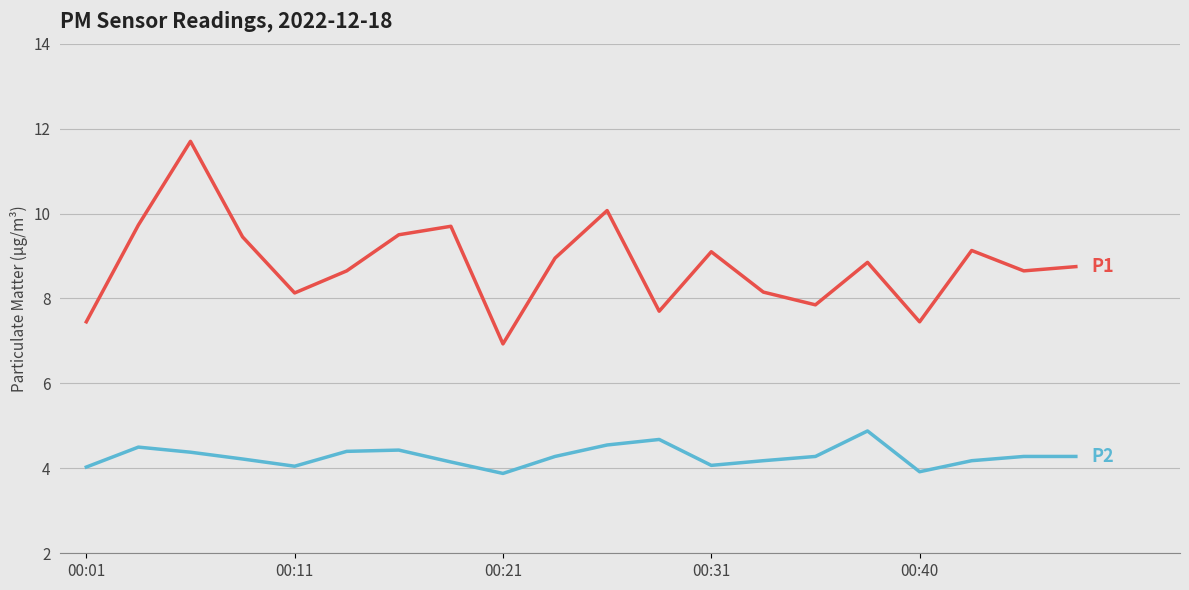

What is the maximum value shown in the chart?

11.7